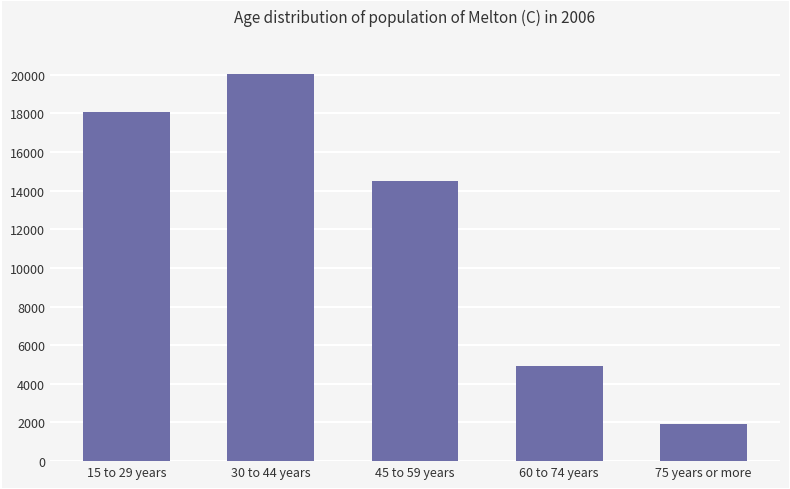

Reading left to right, what are all the values shown in this chart?

15 to 29 years=18086	30 to 44 years=20043	45 to 59 years=14517	60 to 74 years=4926	75 years or more=1921